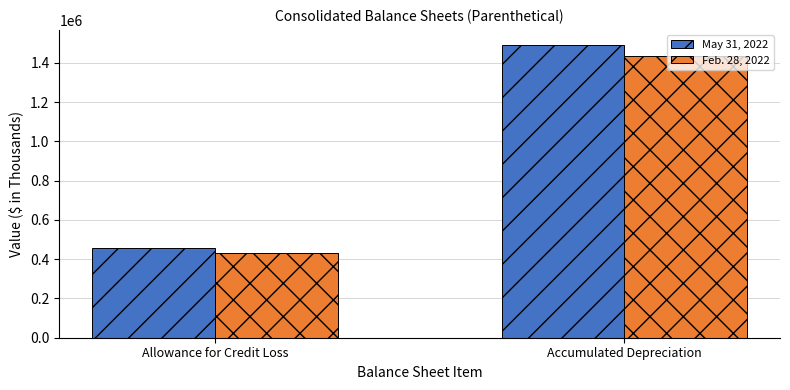

List the series in order of their peak value, lowest first.

Feb. 28, 2022, May 31, 2022